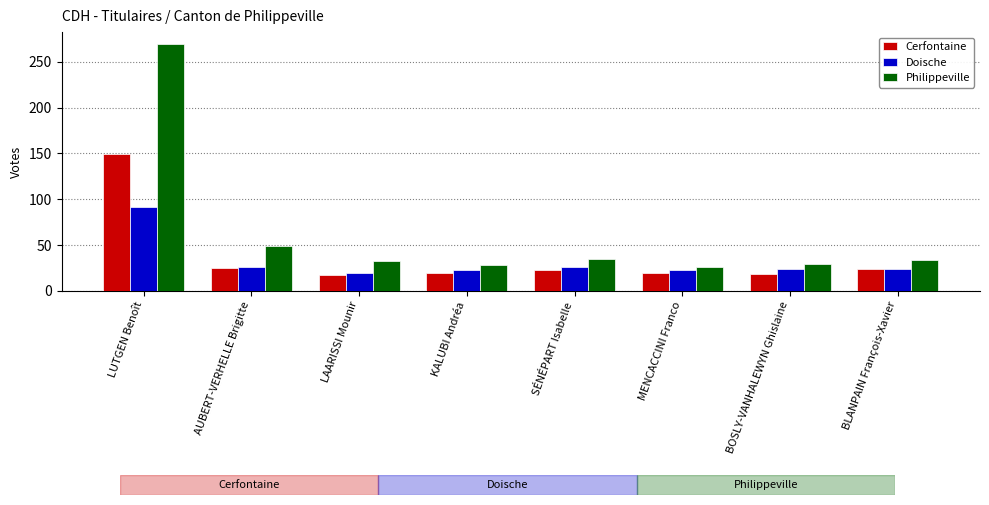

What is the minimum value shown in the chart?

17